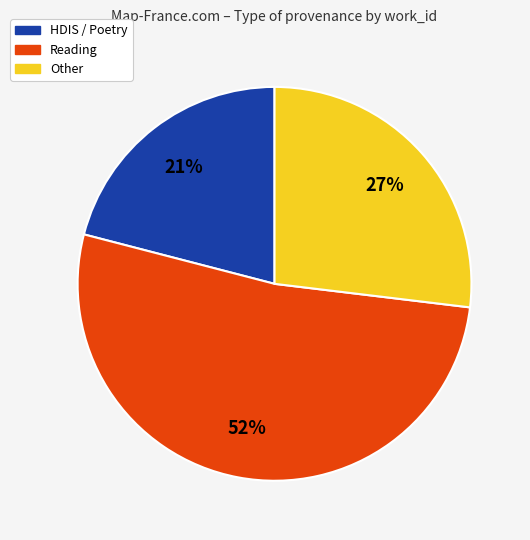

Does any single category account for the majority?

Yes